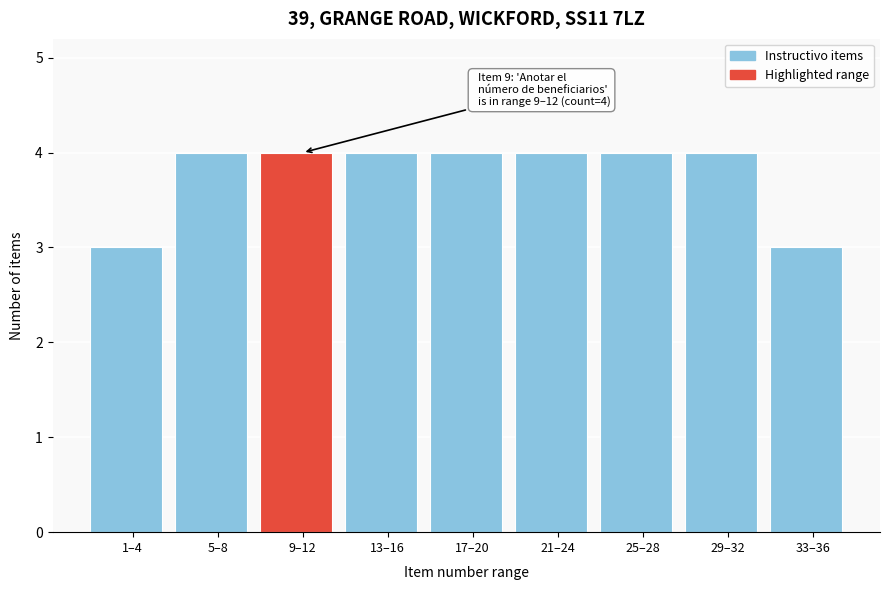

Reading right to left, transcribe all the data shown in this chart.

3	4	4	4	4	4	4	4	3